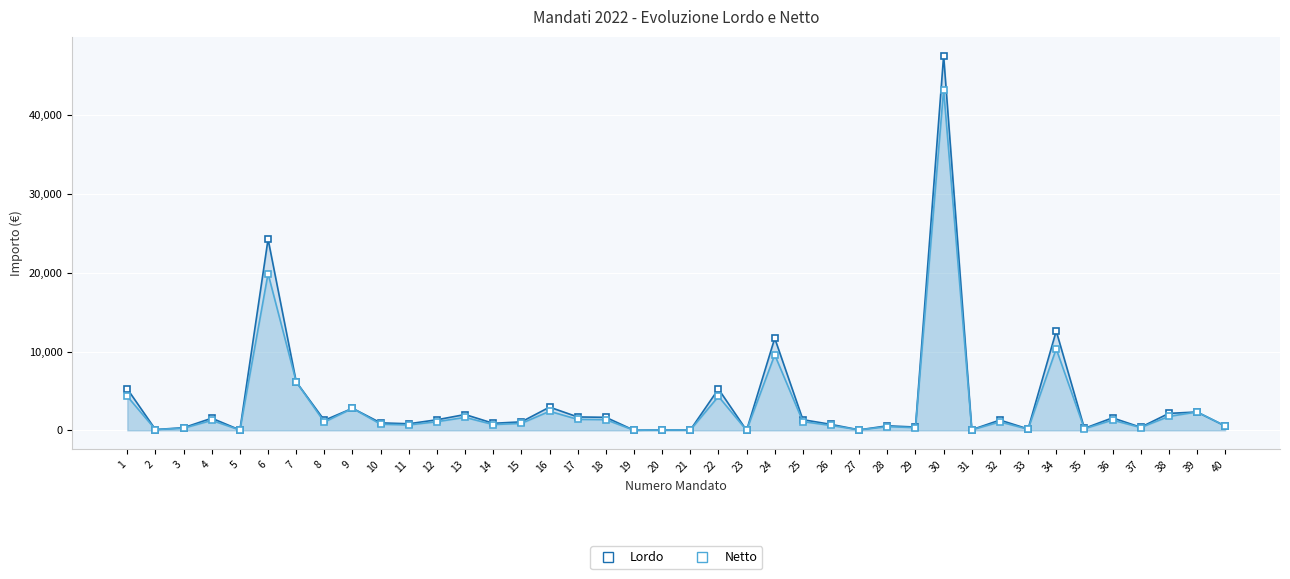

At which category does the chart reach its peak across all series?

30